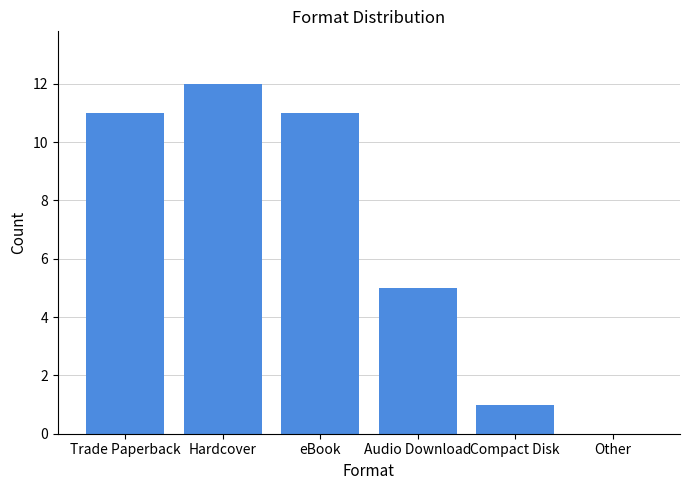

What is the greatest value displayed?

12